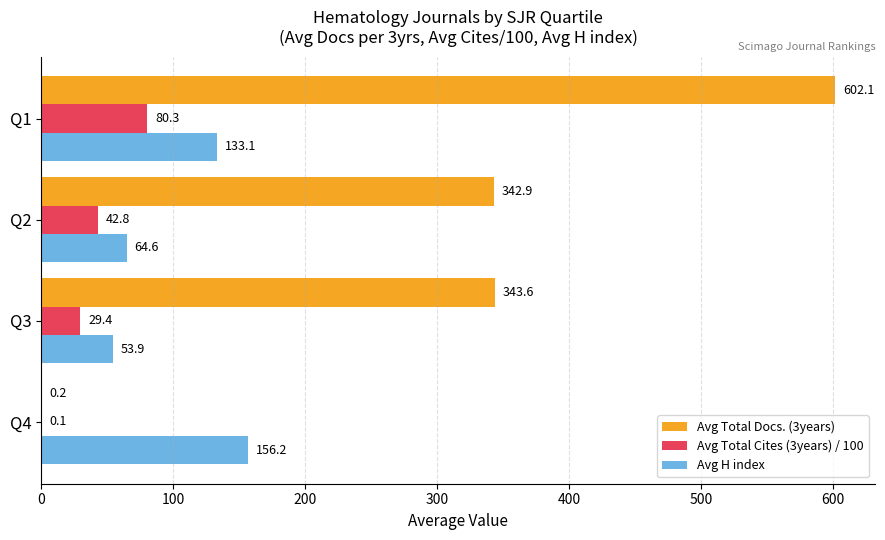

How many values in the Avg Total Cites (3years) / 100 series exceed 42?

2